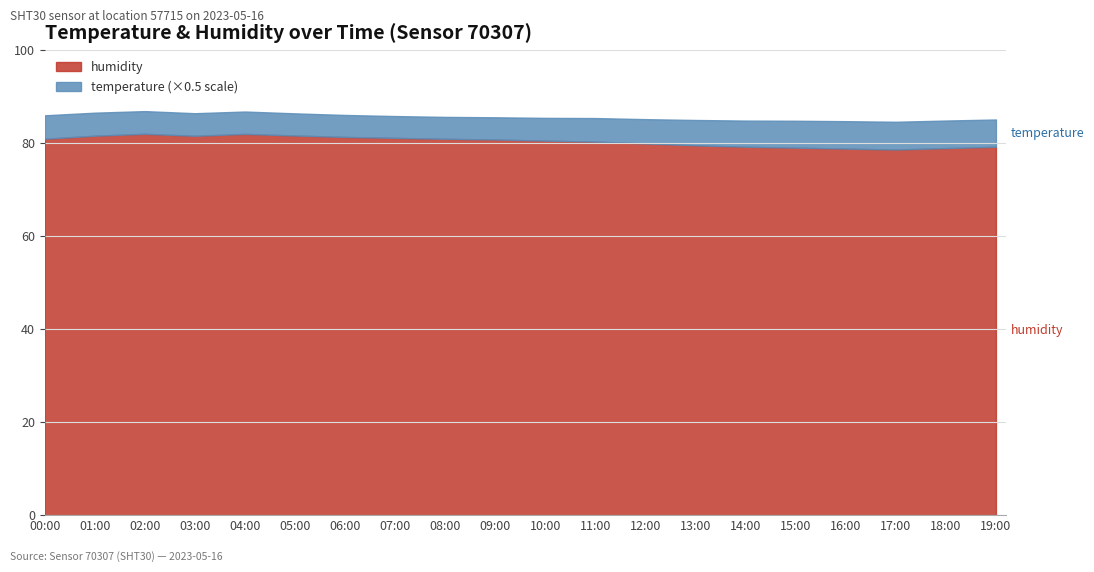

Does the chart display data point markers on the line(s)?

No